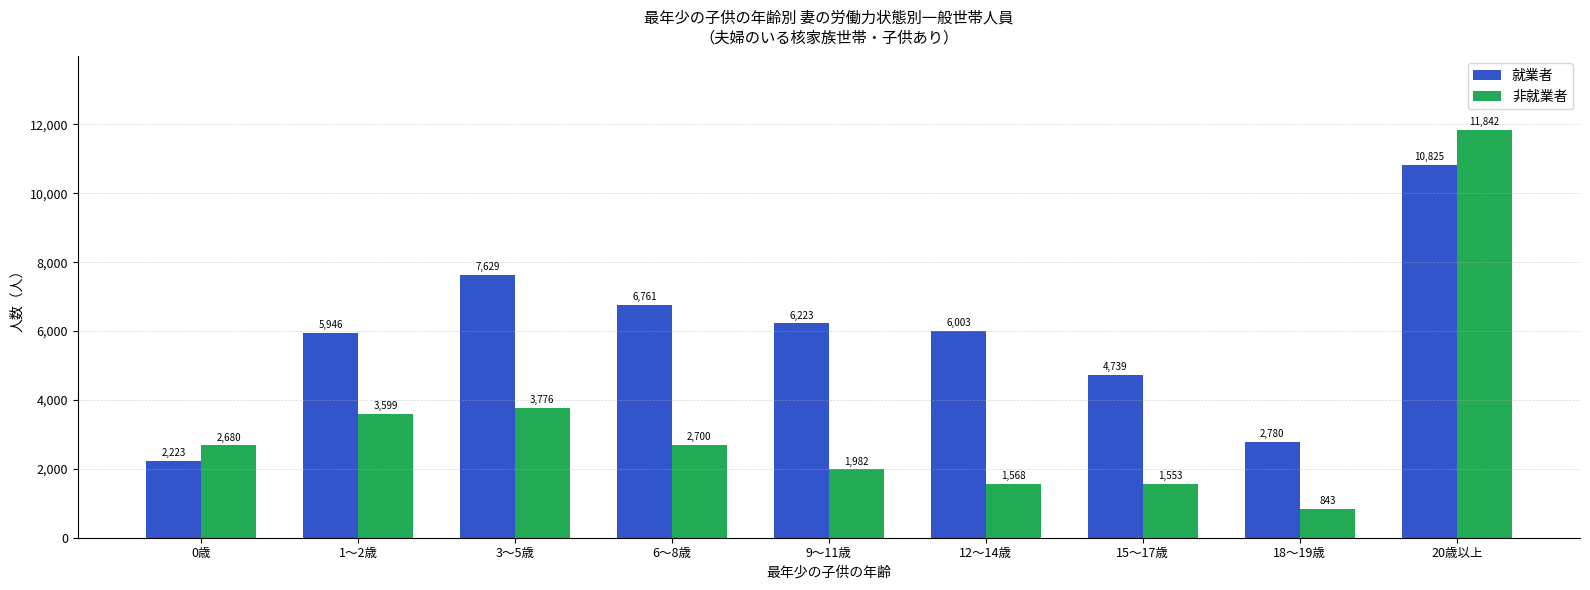

What position from the left is 0歳?

1